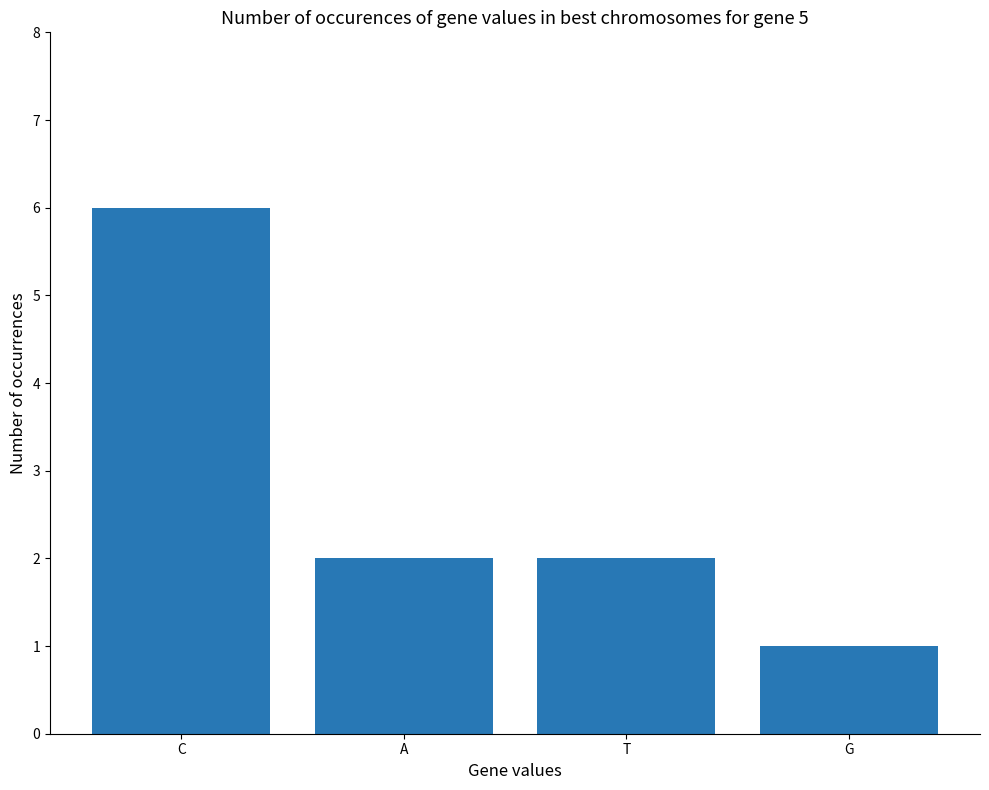

What is the approximate value at C?

6